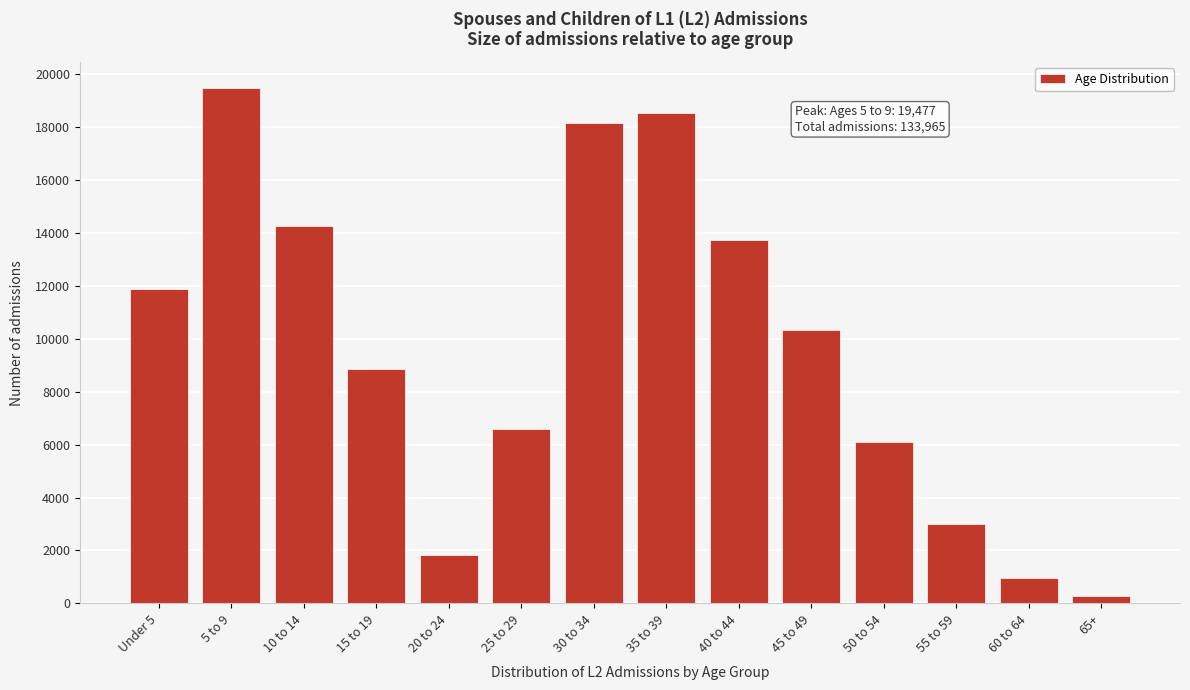

Reading left to right, transcribe all the data shown in this chart.

Under 5=11876	5 to 9=19477	10 to 14=14269	15 to 19=8868	20 to 24=1819	25 to 29=6577	30 to 34=18154	35 to 39=18534	40 to 44=13713	45 to 49=10334	50 to 54=6109	55 to 59=2986	60 to 64=978	65+=267